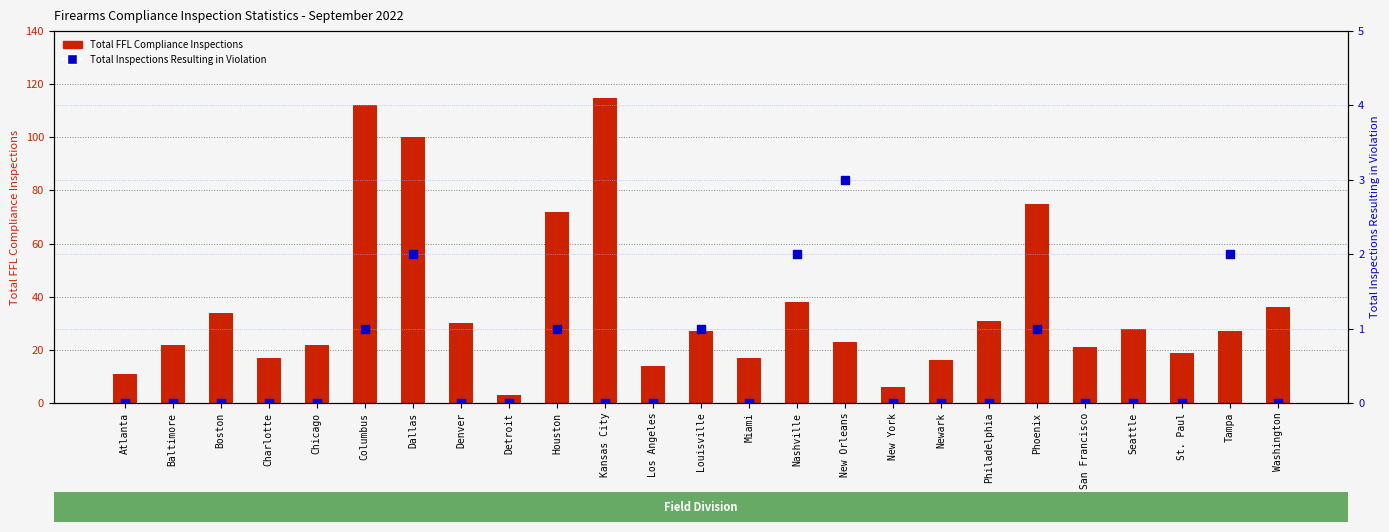

Which series has the largest Y range (max minus min)?

Total FFL Compliance Inspections